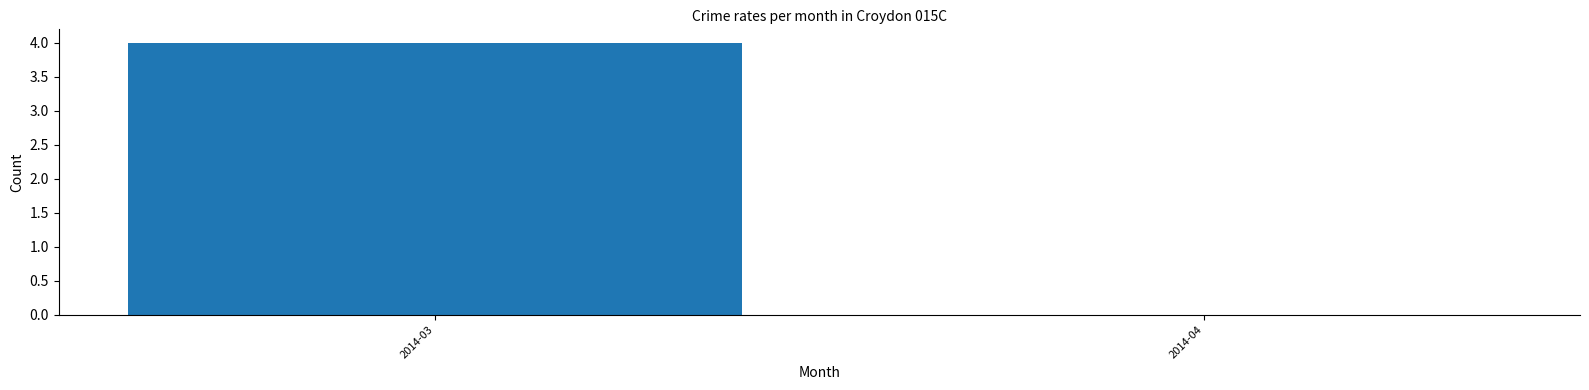

Reading right to left, list all the values displayed in this chart.

2014-04=0	2014-03=4